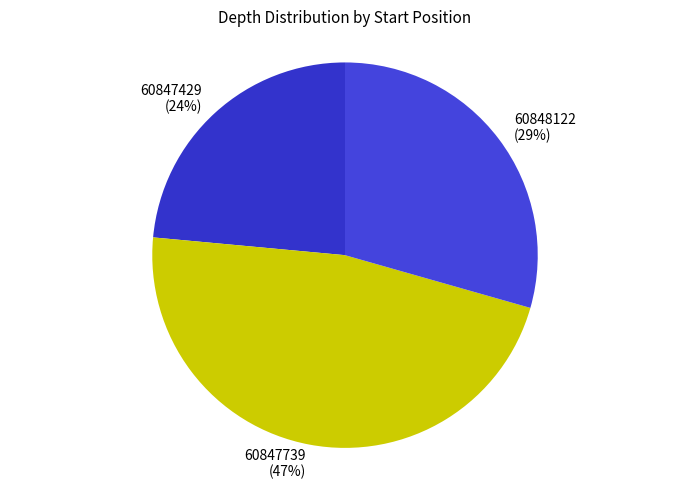

True or false: 60847429 accounts for 38% of the total.

False